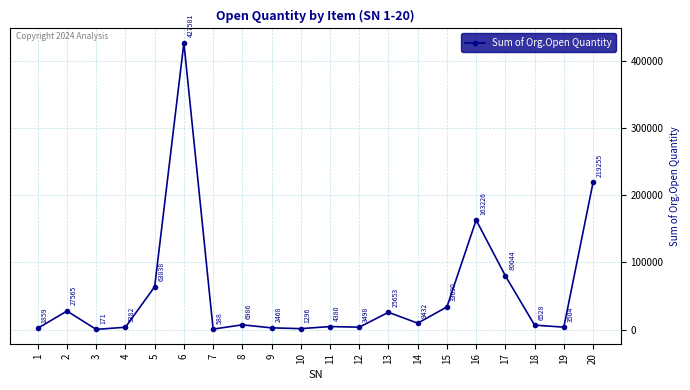

Which label corresponds to the largest value in the chart?

6